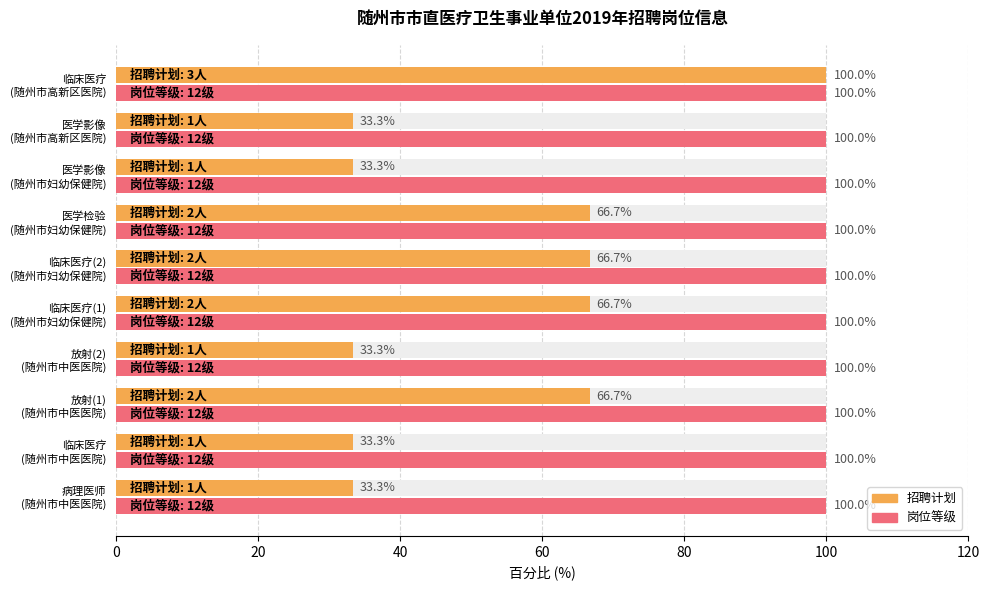

What is the sum of all 招聘计划 values?

533.3